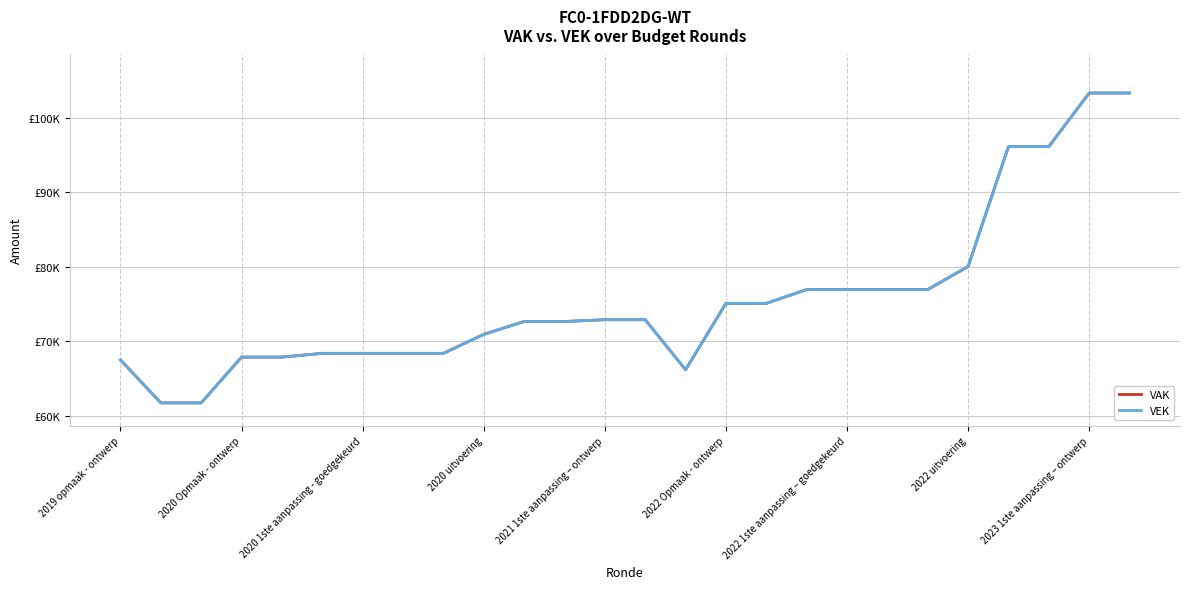

What are all the series names shown in the legend?

VAK, VEK